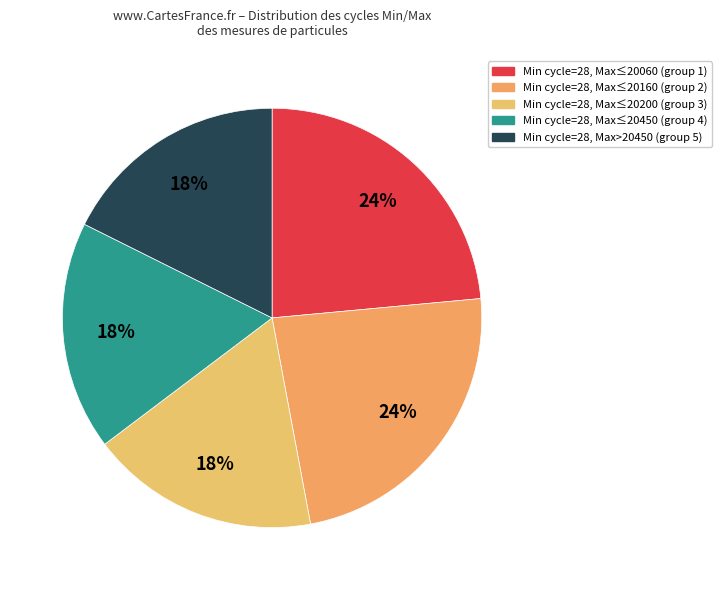

Count the number of slices in the pie.

5